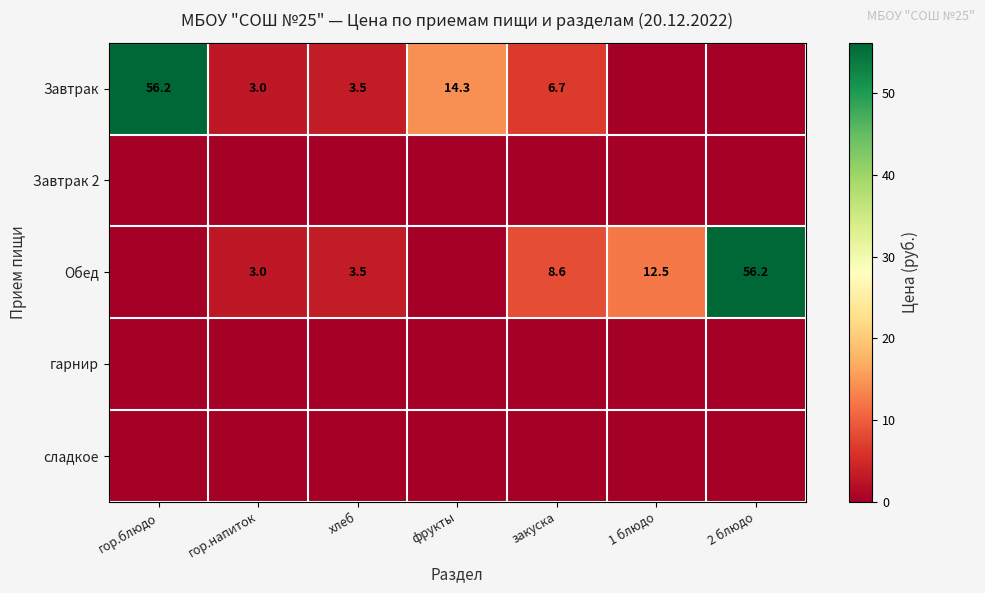

The value of Обед at гор.напиток is 3.0. True or false?

True